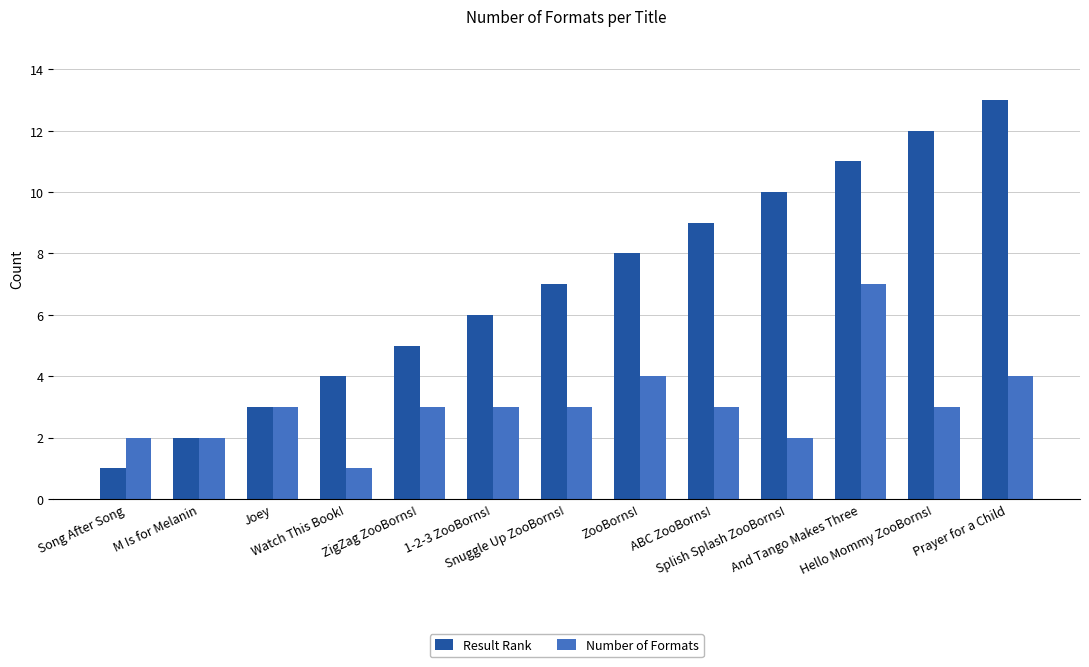

True or false: Number of Formats has a value of 1 at ABC ZooBorns!.

False